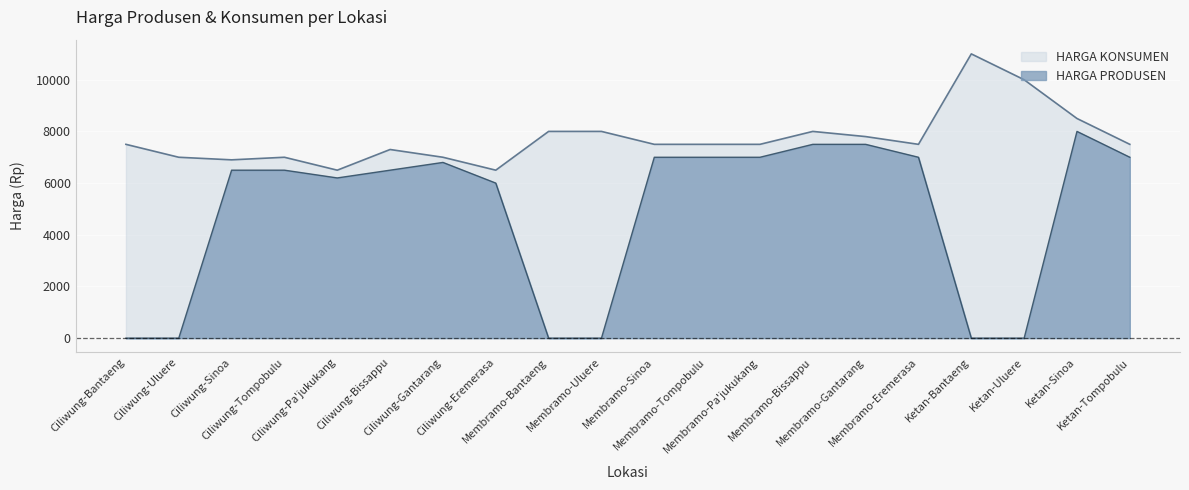

How many data points in HARGA PRODUSEN are less than 6500?

8